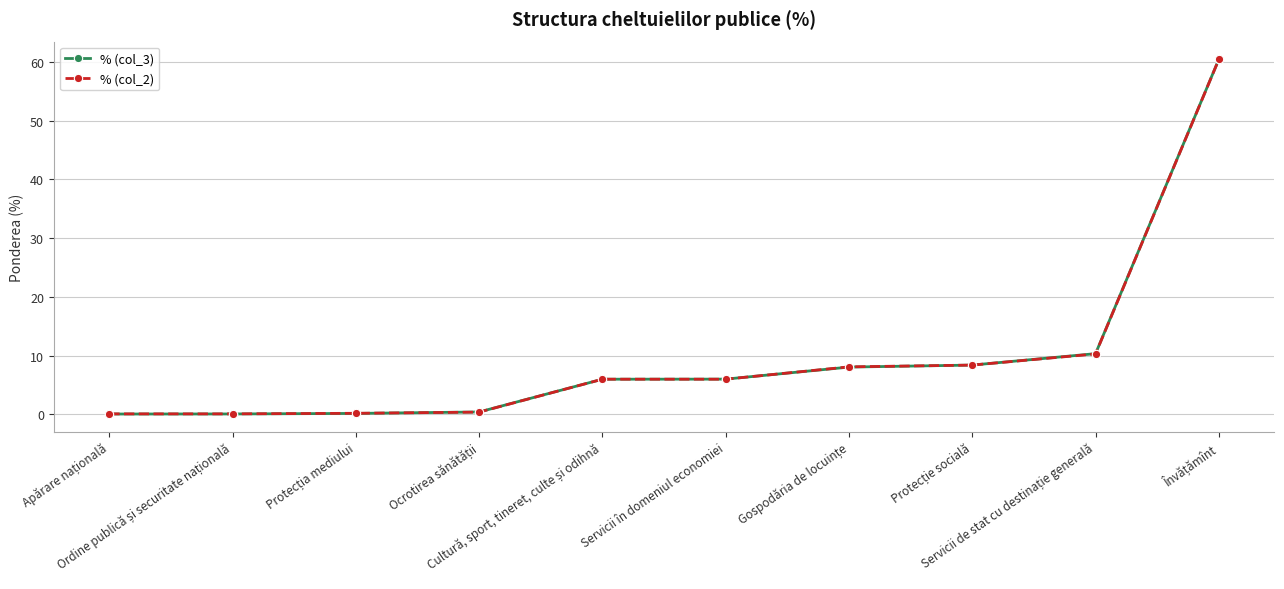

After their last crossing, which series has the higher values: % (col_2) or % (col_3)?

% (col_3)